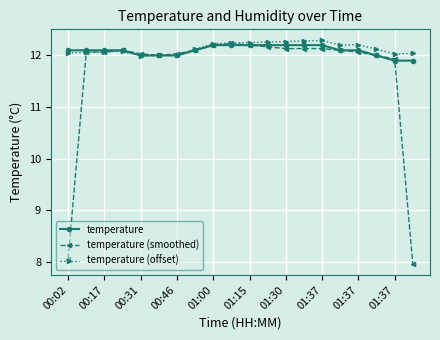

Which series has the widest spread of values?

temperature (smoothed)